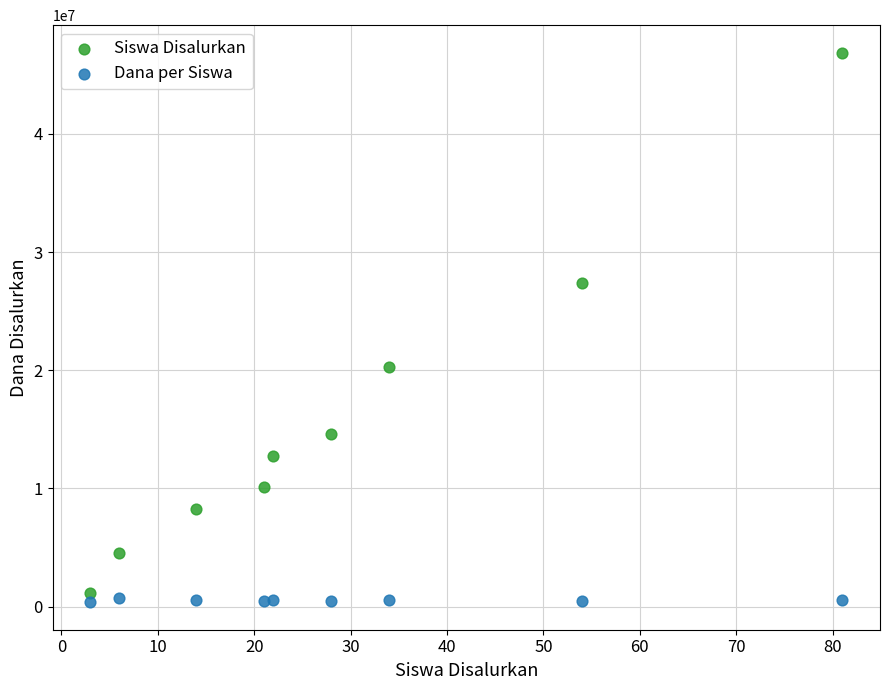

Which series reaches the minimum Y coordinate?

Dana per Siswa